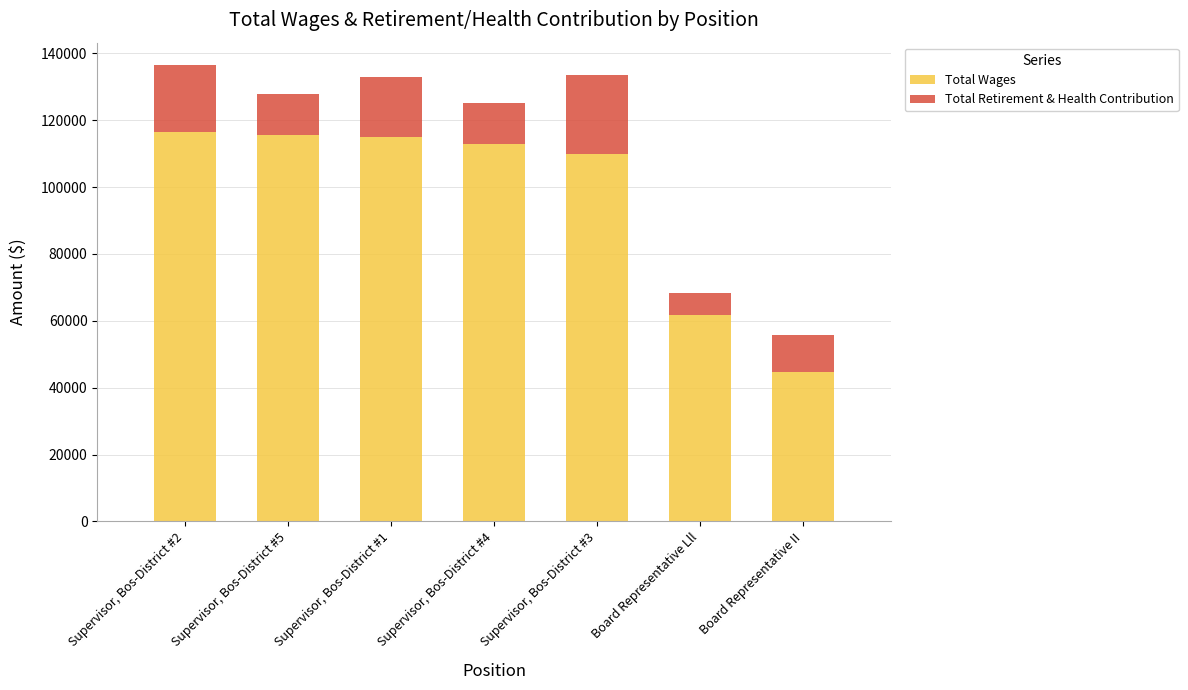

Does the chart contain stacked bars?

Yes